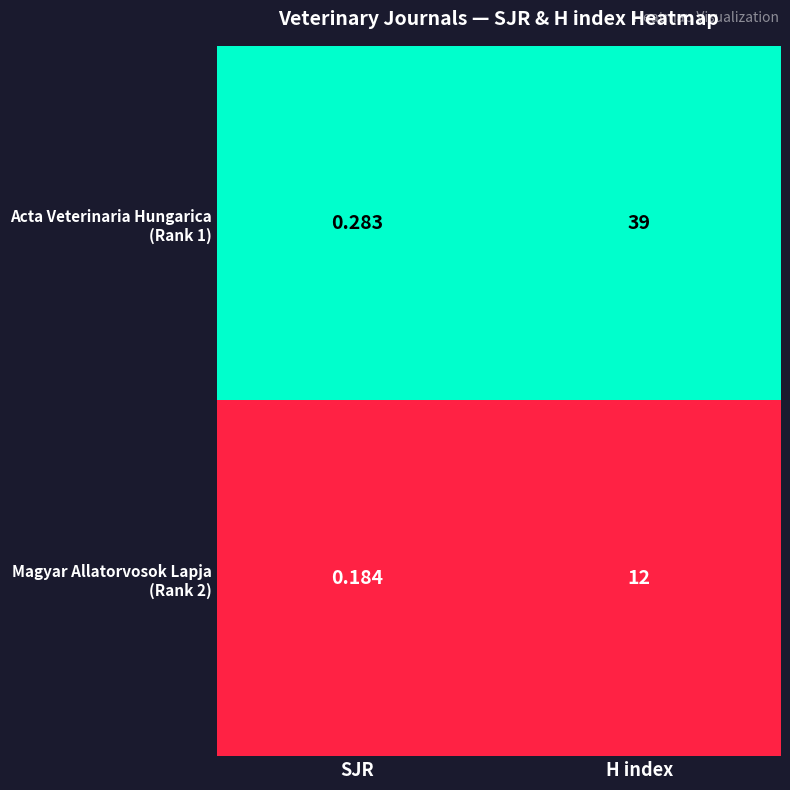

At which category does the chart reach its minimum across all series?

SJR